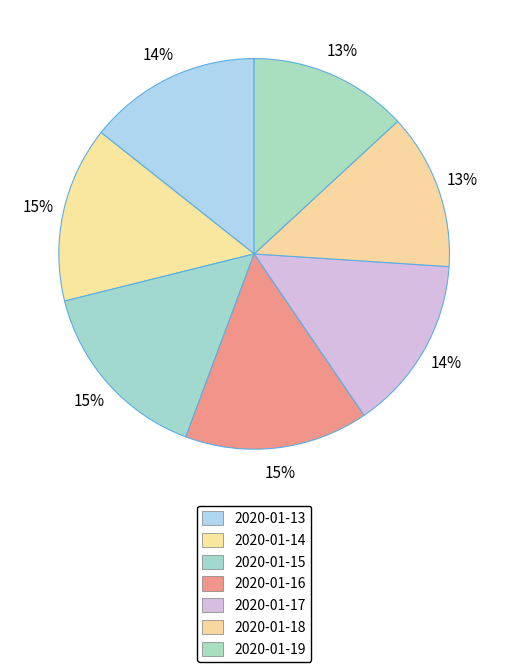

How much of the chart is everything except 2020-01-14?

85.4%